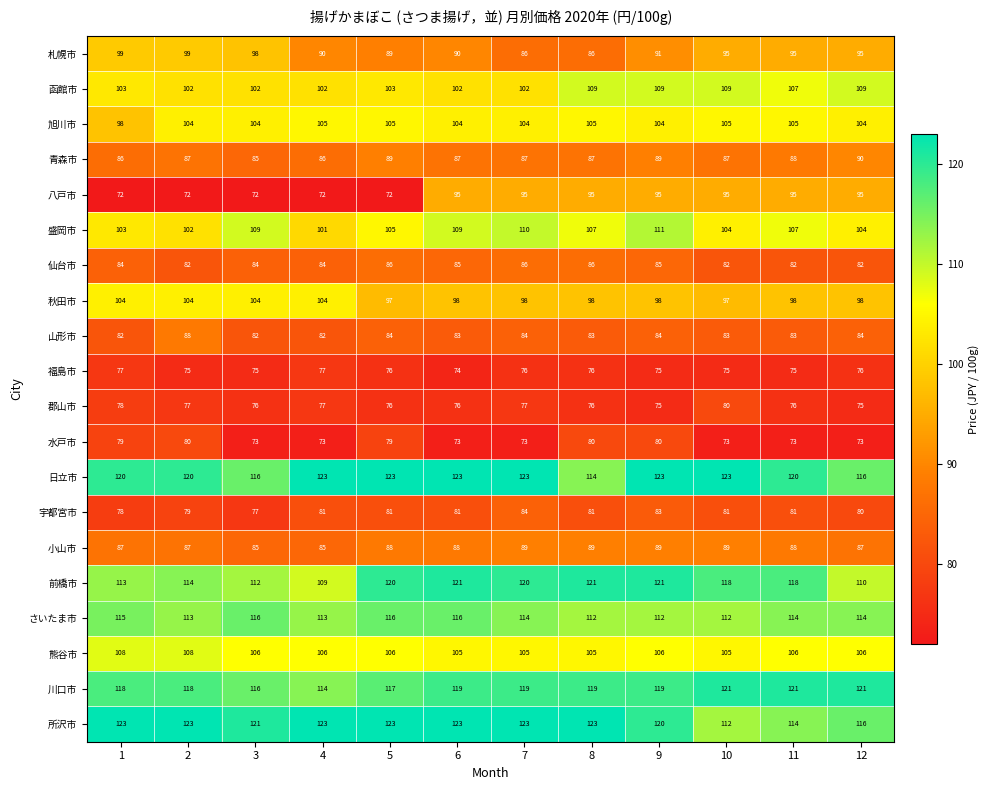

At which category is the sum across all series the highest?

9